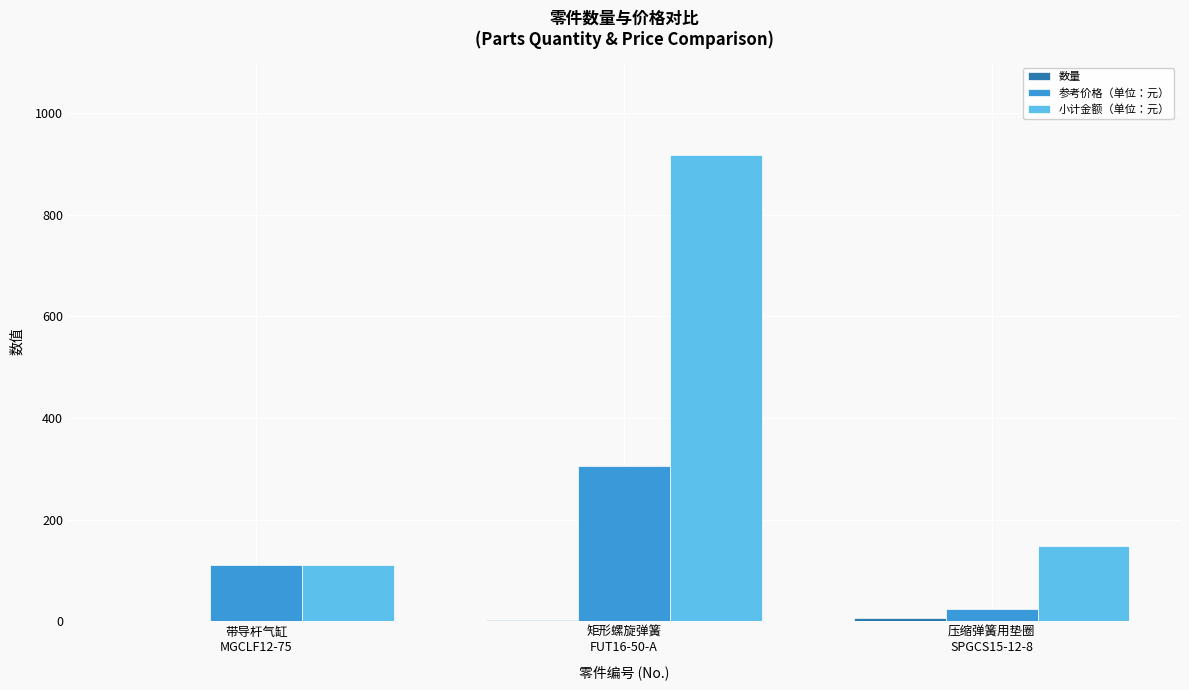

How many groups of bars are there?

3